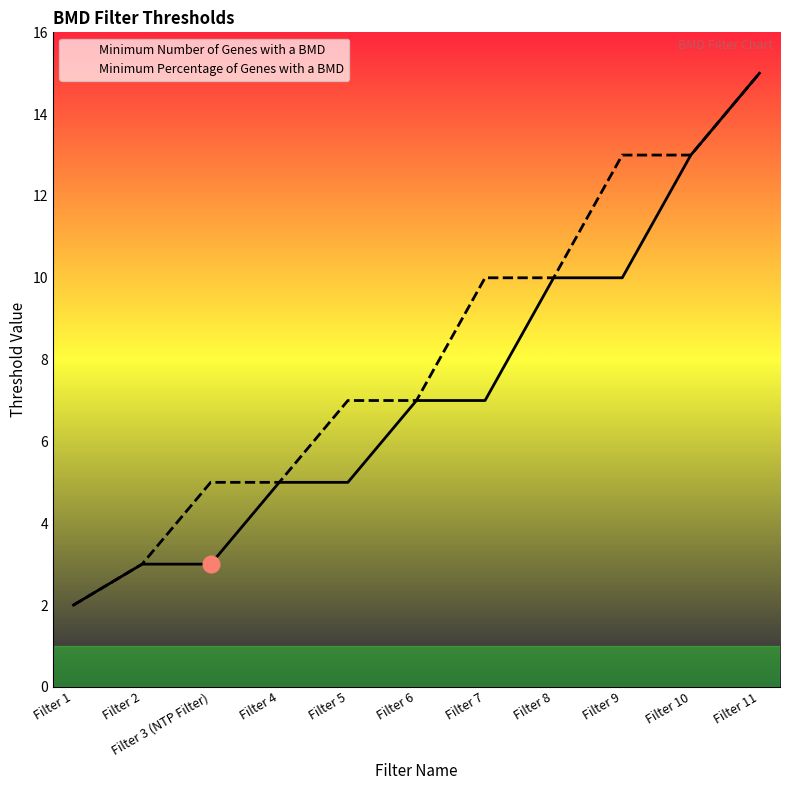

Which series has the largest total across all categories?

Minimum Percentage of Genes with a BMD